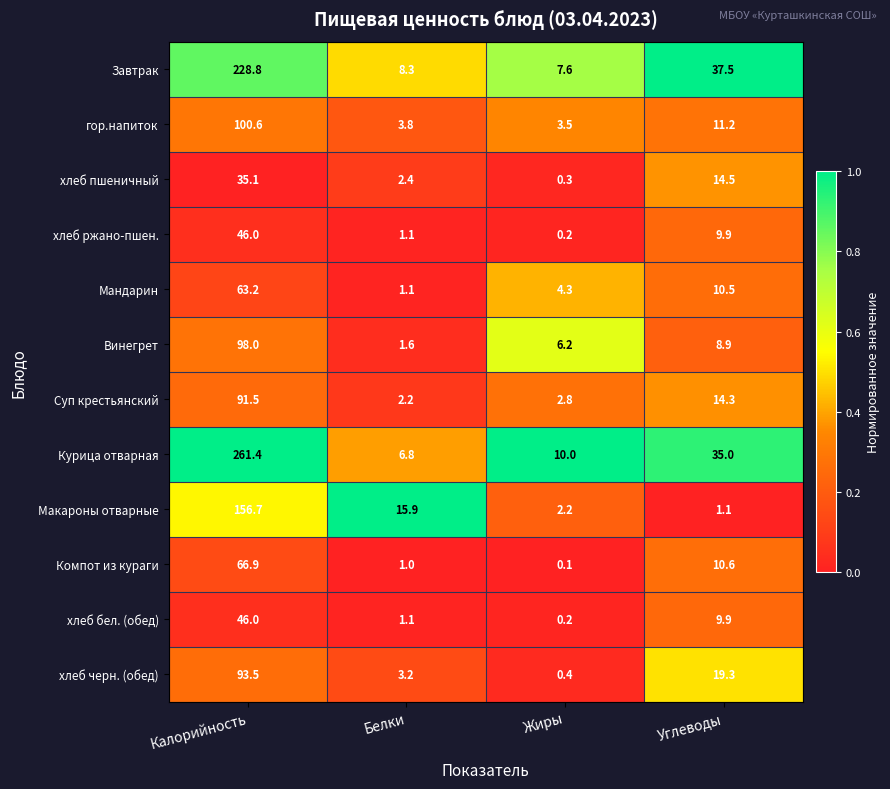

Which category has the highest value across all series?

Калорийность